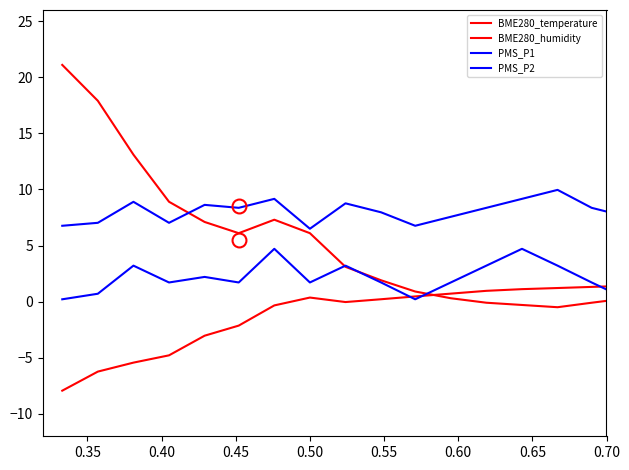

Is this an area chart (filled region under the line)?

No